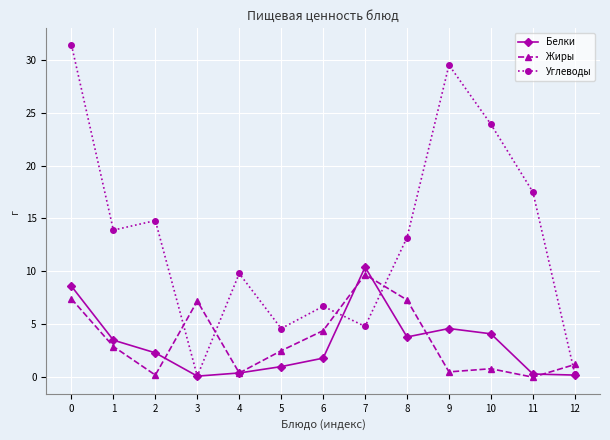

In Жиры, how many points are higher than both neighbors (excluding endpoints)?

3